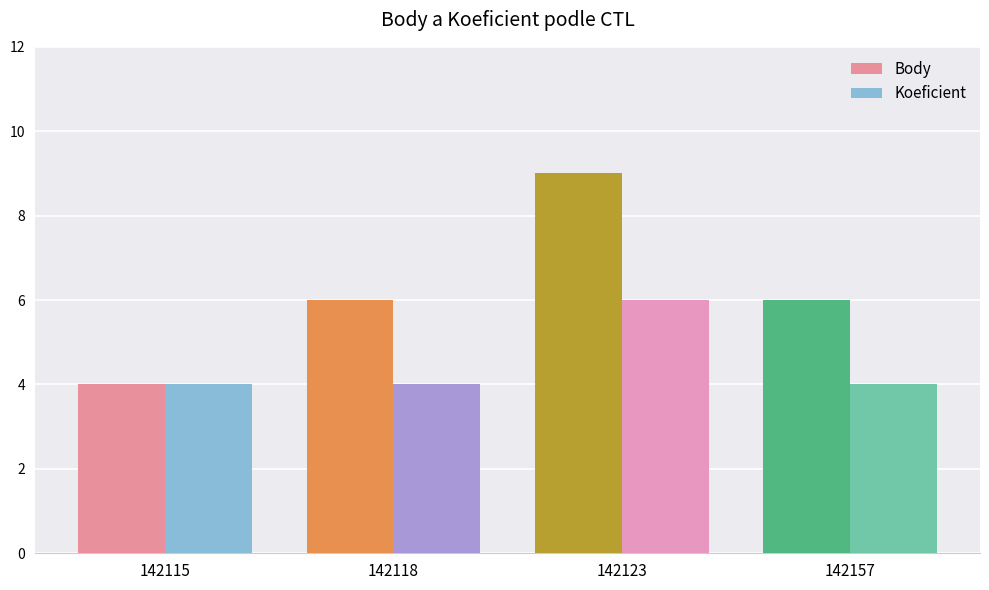

How many distinct data groups are displayed?

2